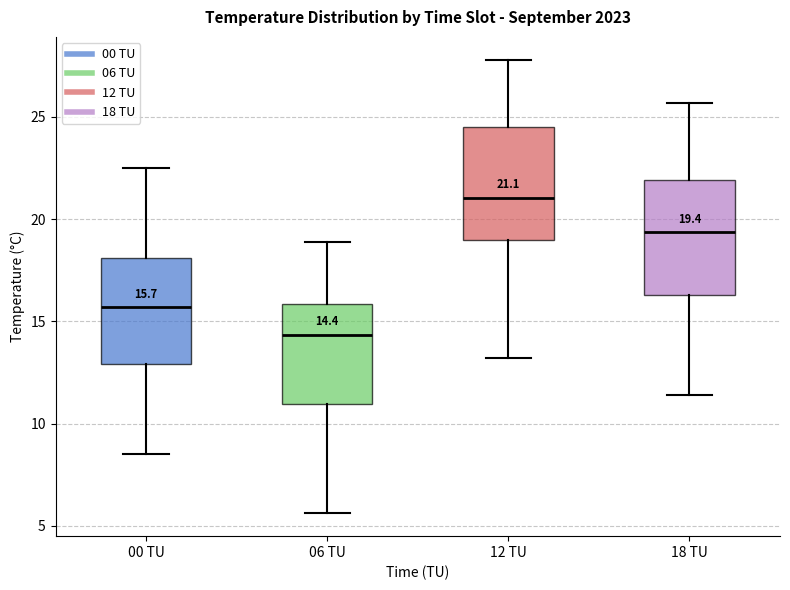

Which box has the lowest median line?

06 TU